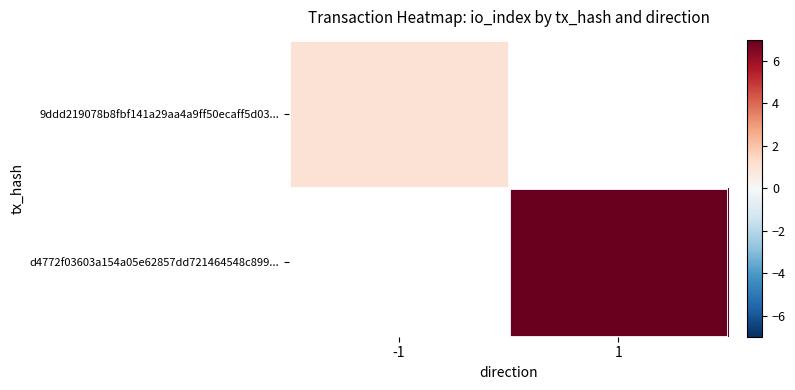

The value of 9ddd219078b8fbf141a29aa4a9ff50ecaff5d03... at -1 is 1.0. True or false?

True